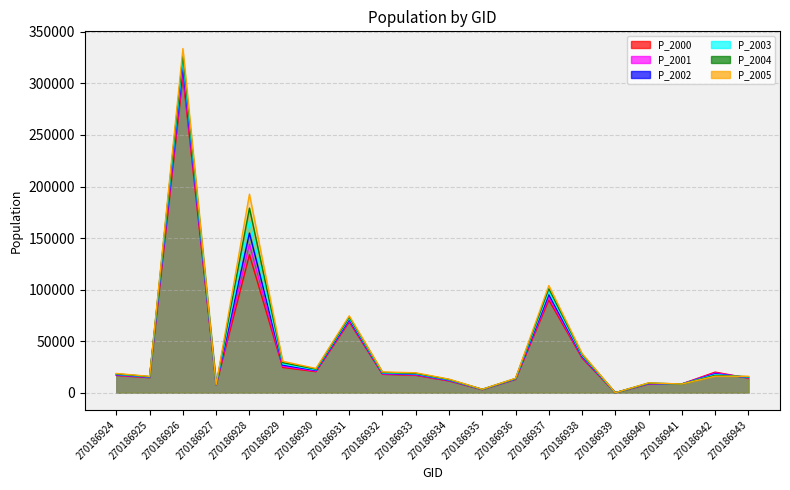

Read the P_2001 value at 270186936.

13142.9